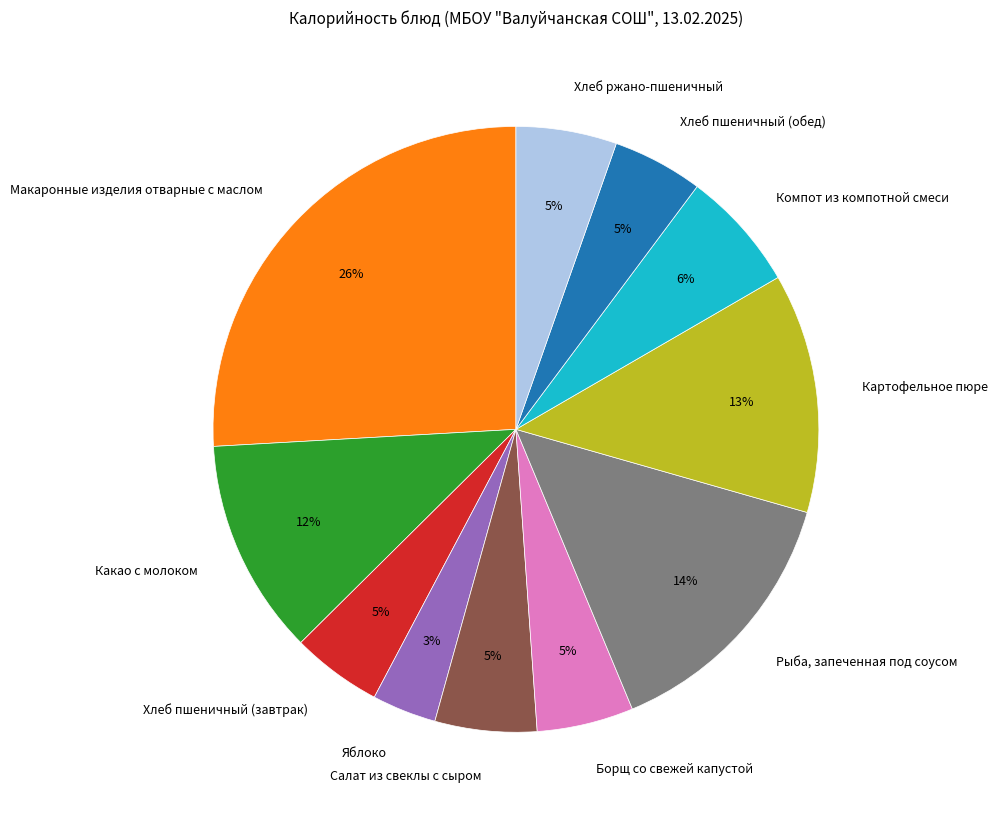

To the nearest percent, what is the combined percentage of Какао с молоком and Хлеб ржано-пшеничный?

17%